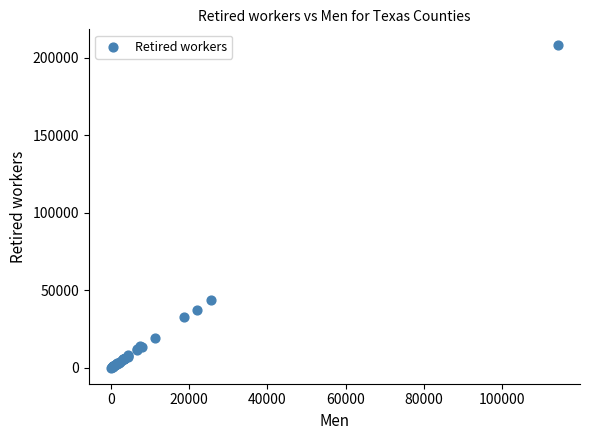

What Y value in the scatter plot is closest to 103955?

43405